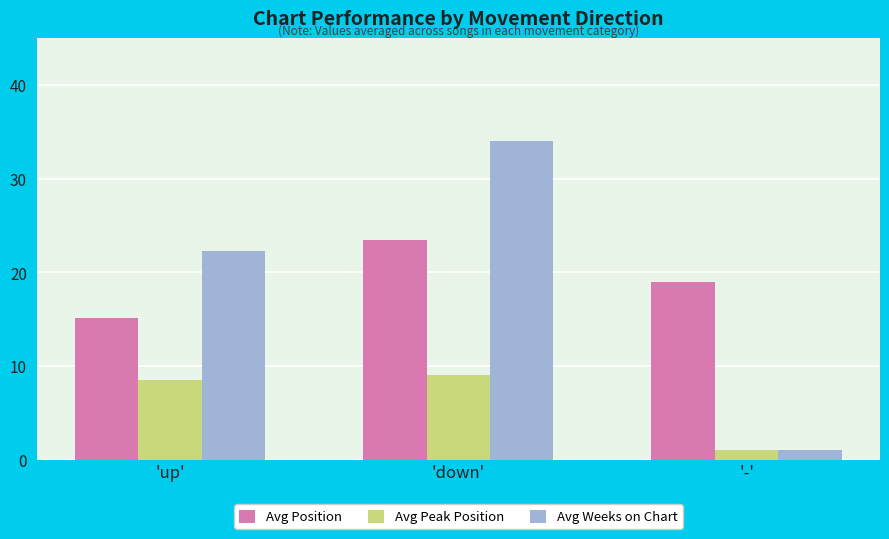

The Avg Peak Position series shows 1.0 at '-'. True or false?

True